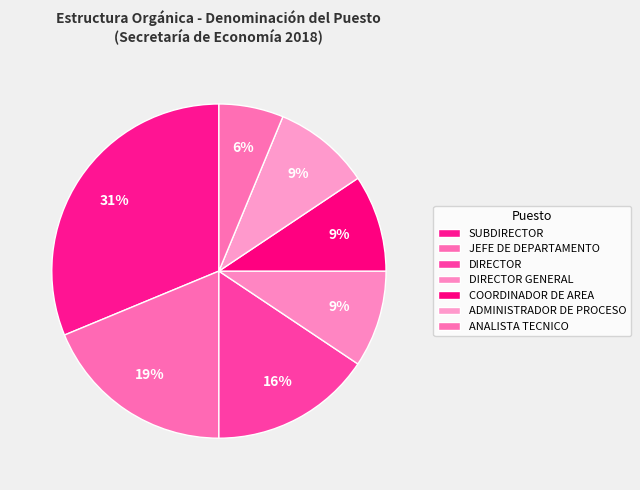

How many segments does this pie chart have?

7